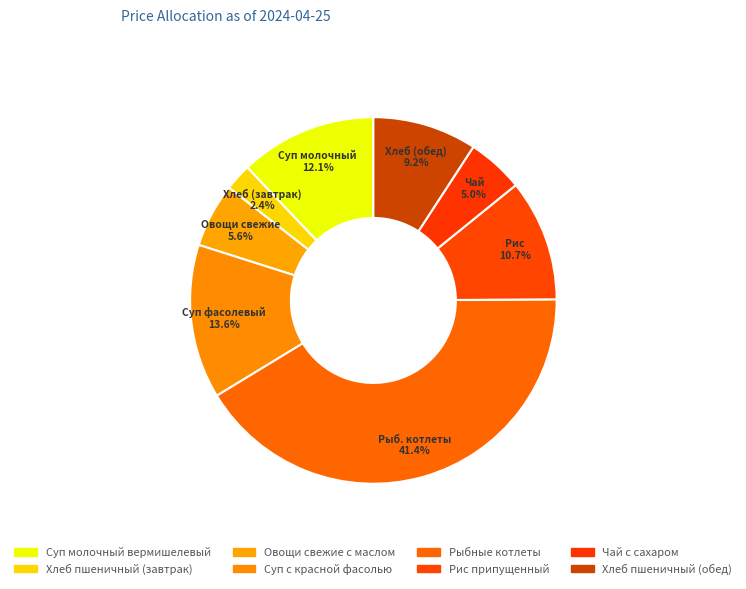

Which category has the biggest portion of the pie?

Рыбные котлеты